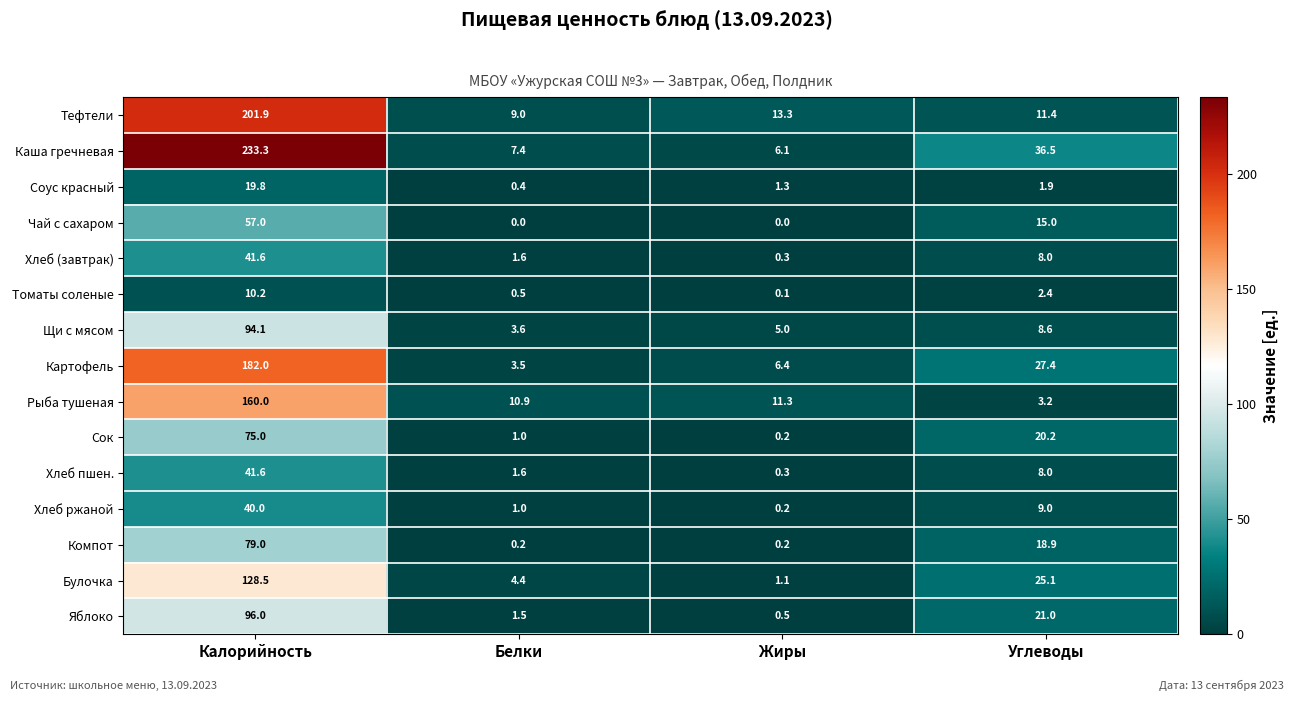

Count the number of data series in this chart.

15